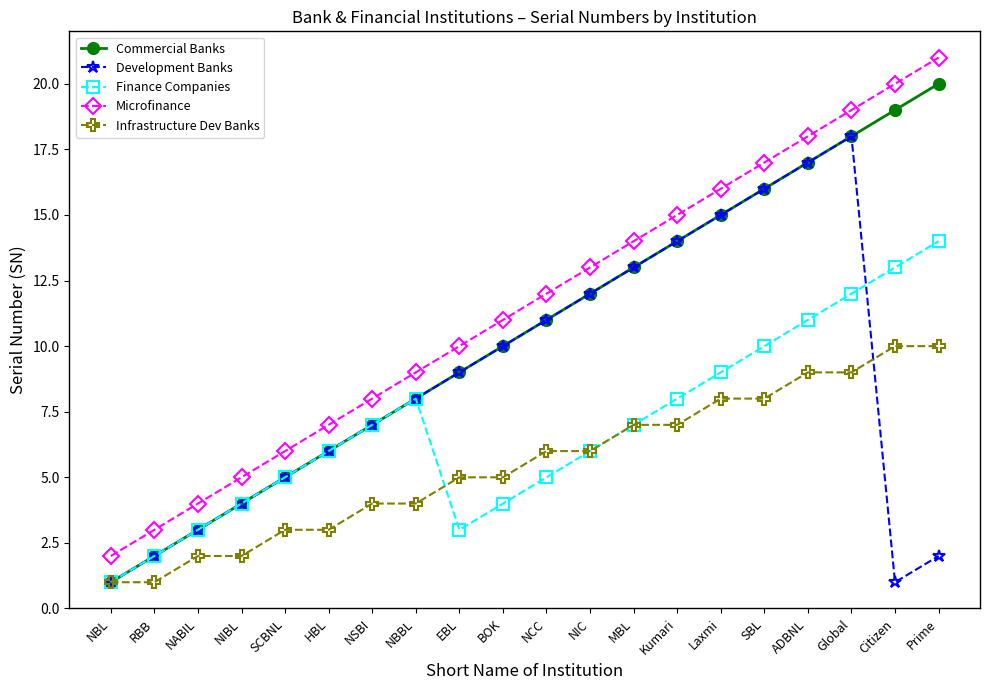

List the series in order of their overall mean, highest first.

Microfinance, Commercial Banks, Development Banks, Finance Companies, Infrastructure Dev Banks